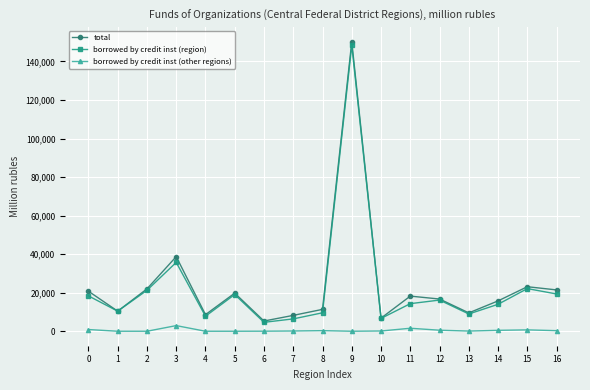

What is the lowest value of the borrowed by credit inst (region) series?

4630